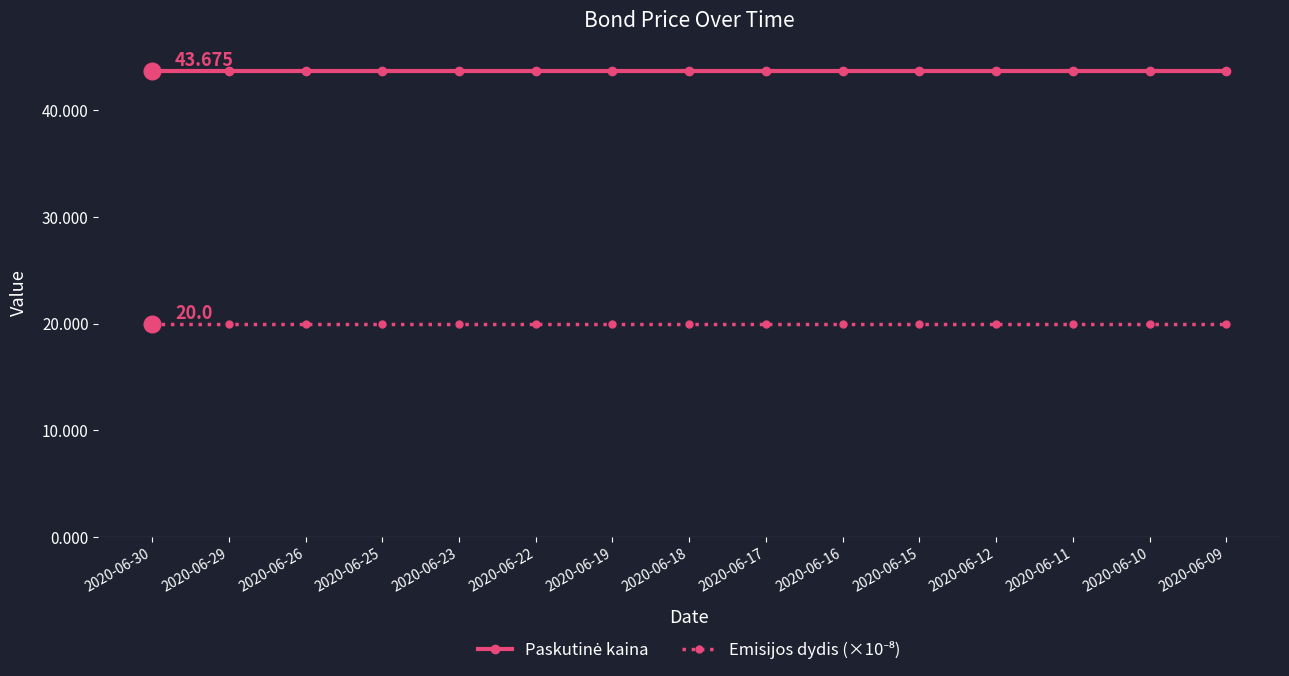

Between 2020-06-22 and 2020-06-09, which series saw the biggest shift?

Paskutinė kaina